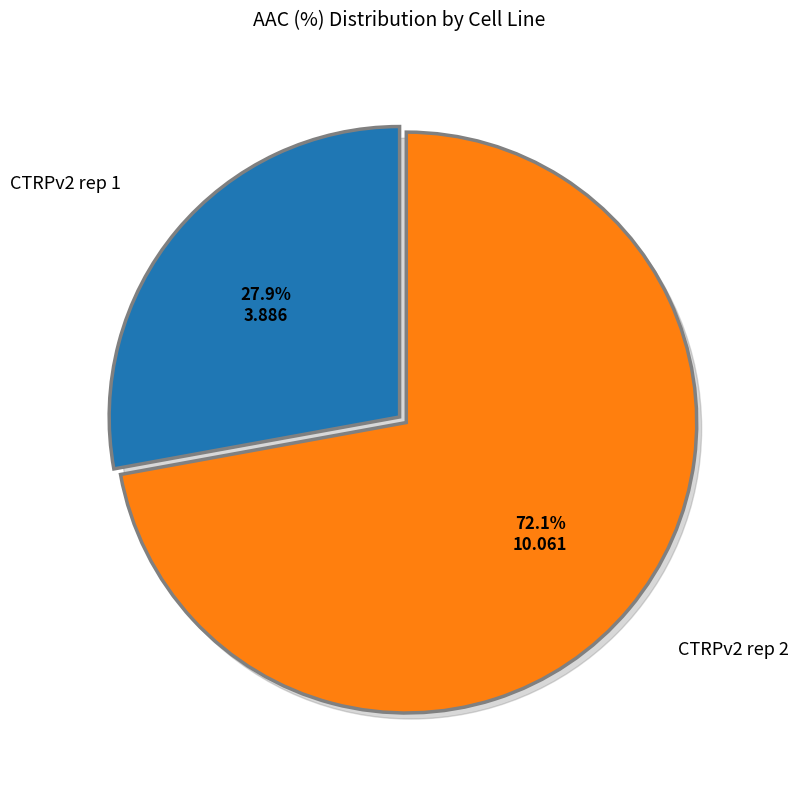

Count the number of slices in the pie.

2